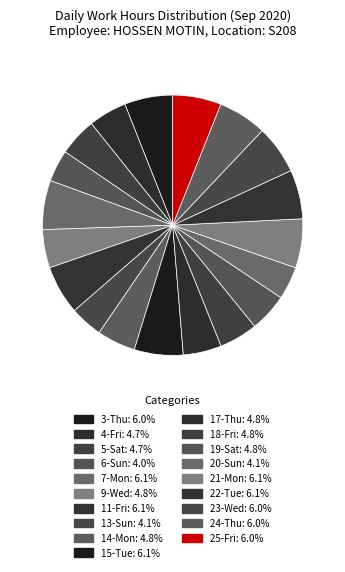

Does 19-Sat represent more than half of the total?

No